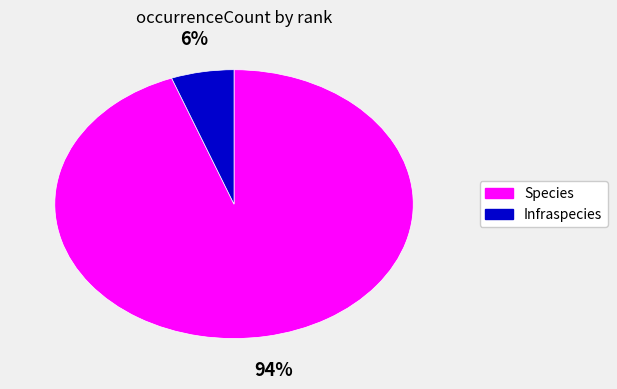

Which slice is the largest?

Species